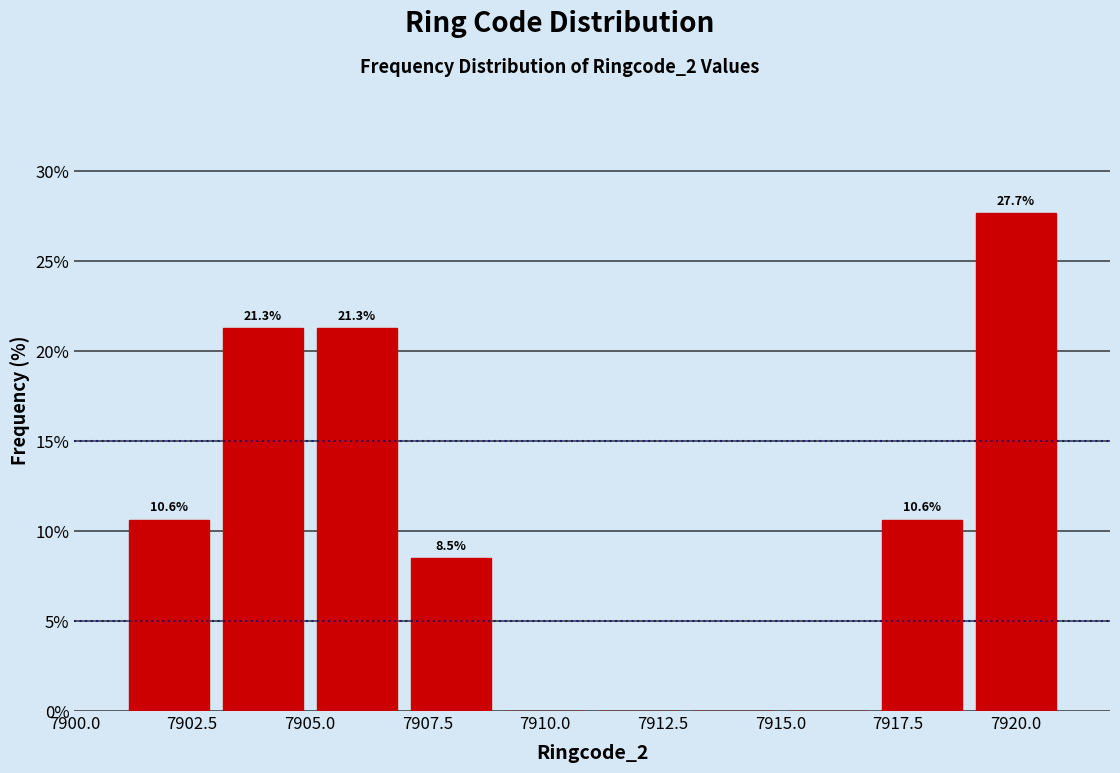

Over which range of the x-axis is the bar tallest?

7919 to 7921